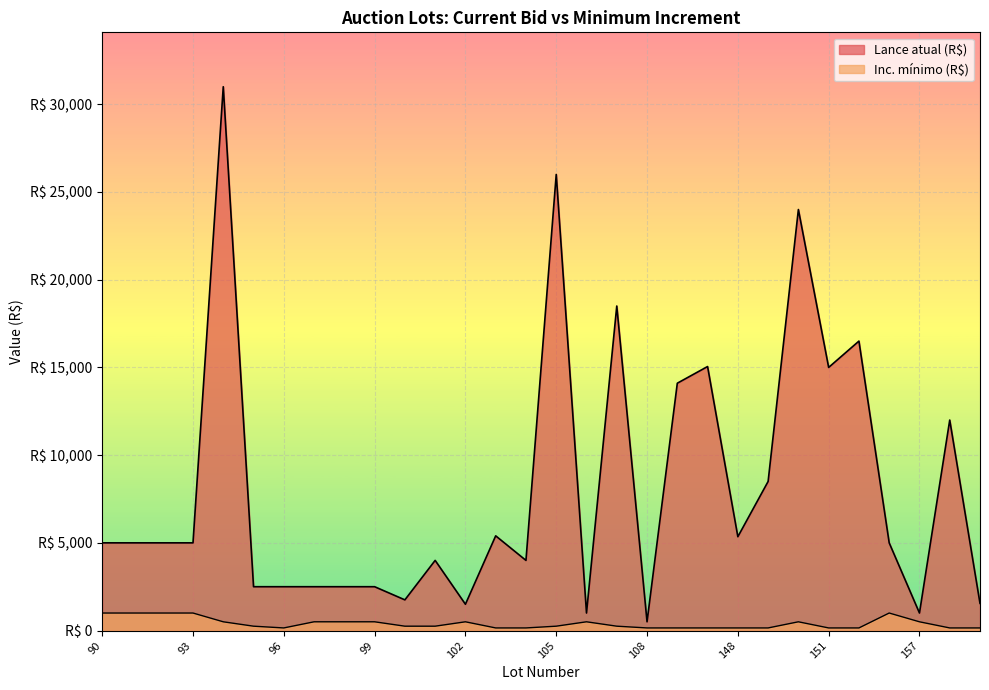

What is the average value of the Inc. mínimo (R$) series?

402